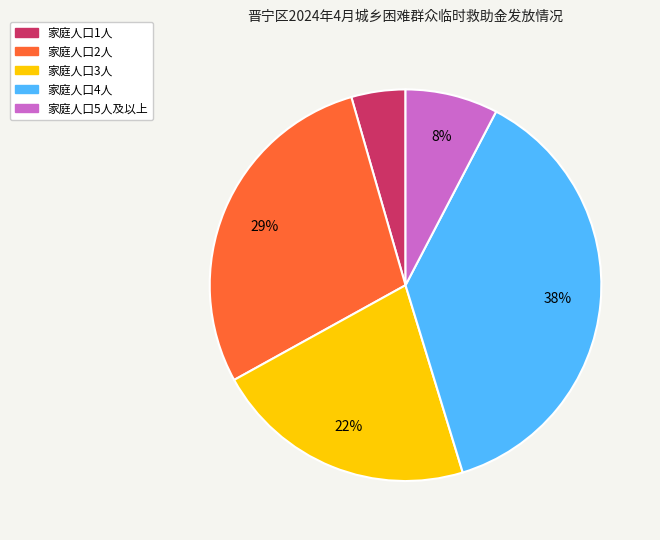

The 家庭人口2人 slice represents 29% of the pie. True or false?

True